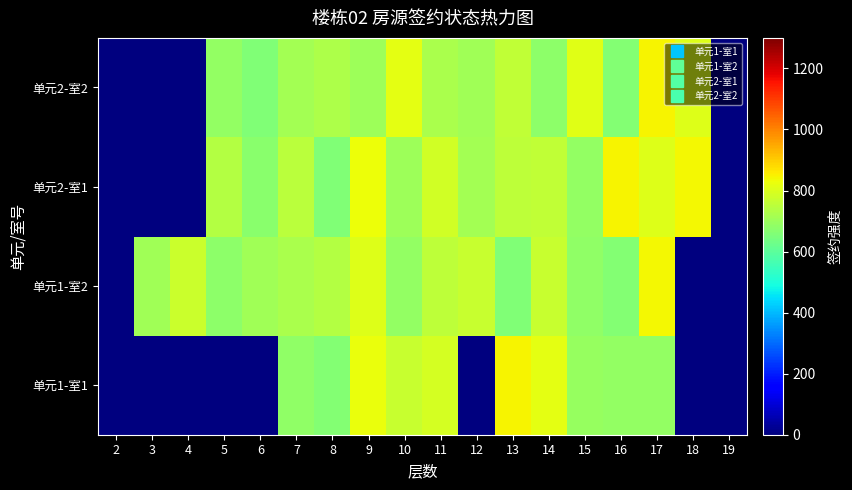

Rank the series at 19 from highest to lowest value.

单元1-室1, 单元1-室2, 单元2-室1, 单元2-室2